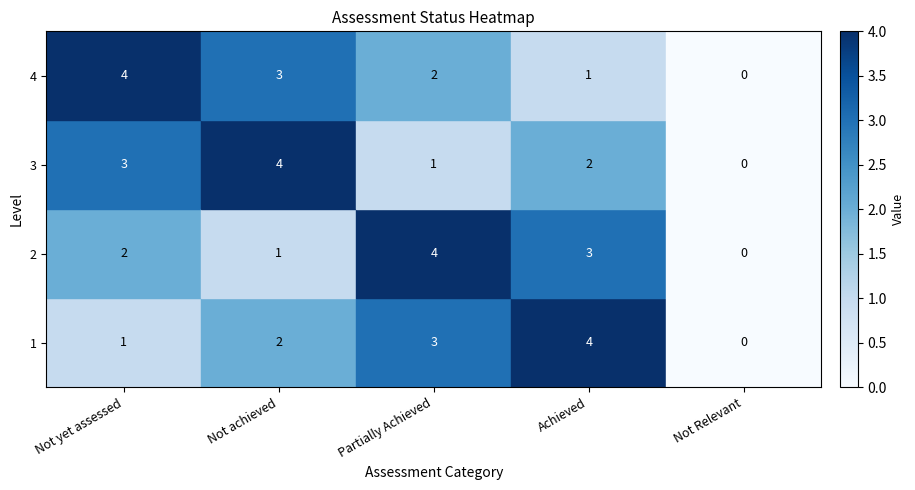

How many values in 4 are above zero?

4